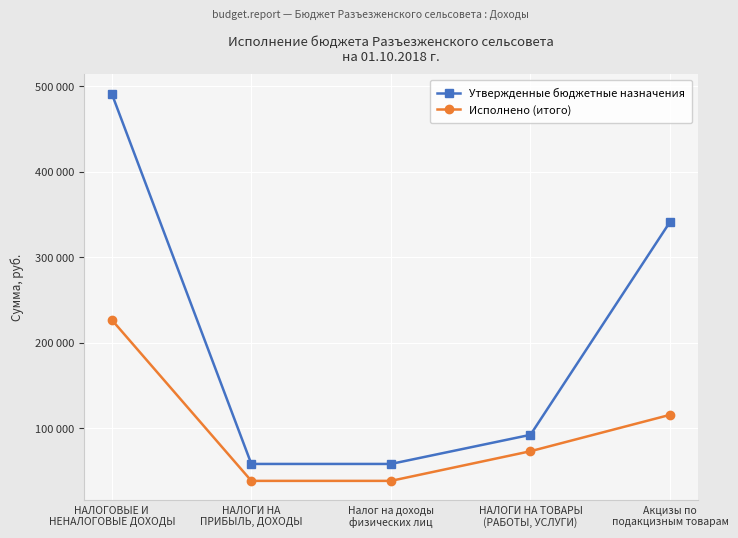

At which category does the chart reach its minimum across all series?

НАЛОГИ НА
ПРИБЫЛЬ, ДОХОДЫ